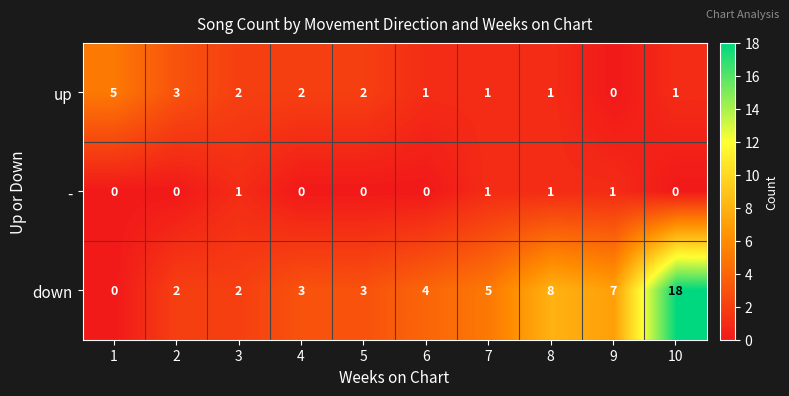

Count the - values in the range 0 to 1.

10